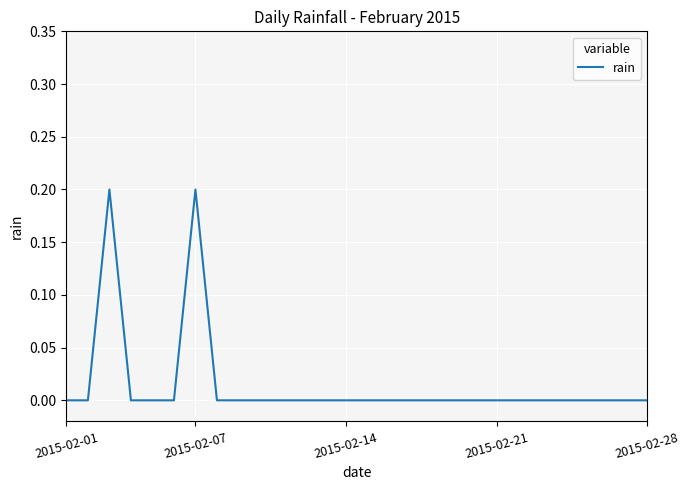

Reading left to right, what are all the values shown in this chart?

0.0	0.0	0.2	0.0	0.0	0.0	0.2	0.0	0.0	0.0	0.0	0.0	0.0	0.0	0.0	0.0	0.0	0.0	0.0	0.0	0.0	0.0	0.0	0.0	0.0	0.0	0.0	0.0